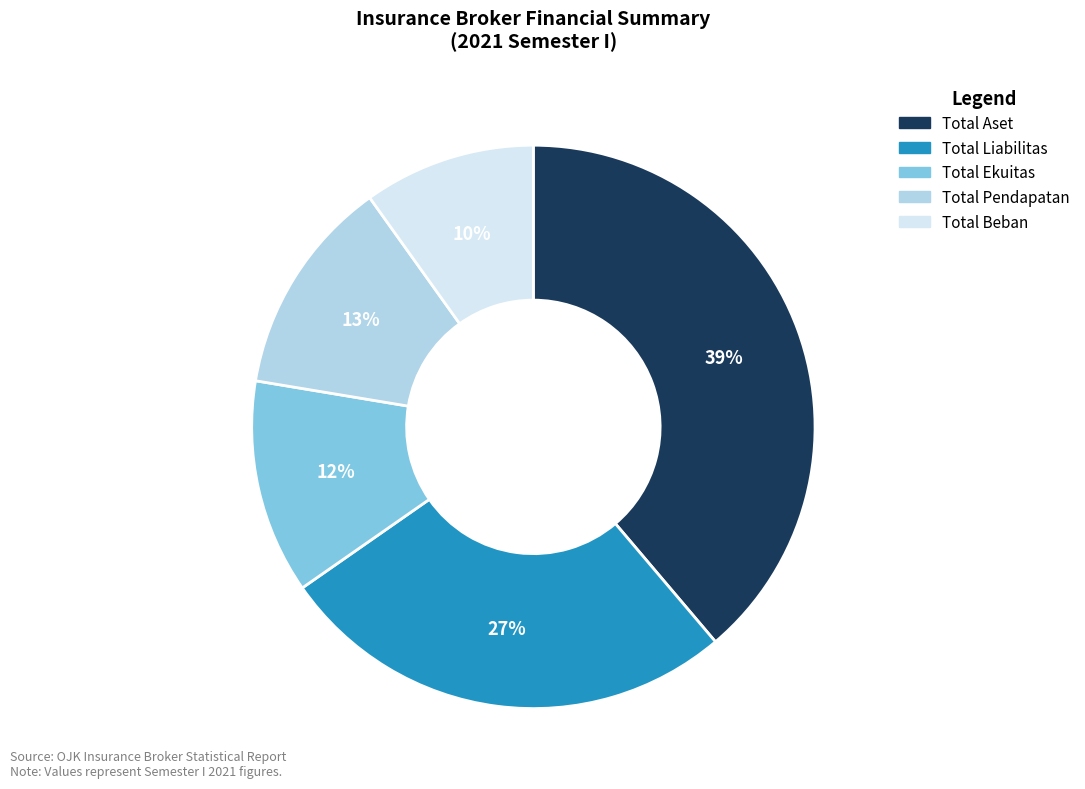

Which slice is the smallest?

Total Beban